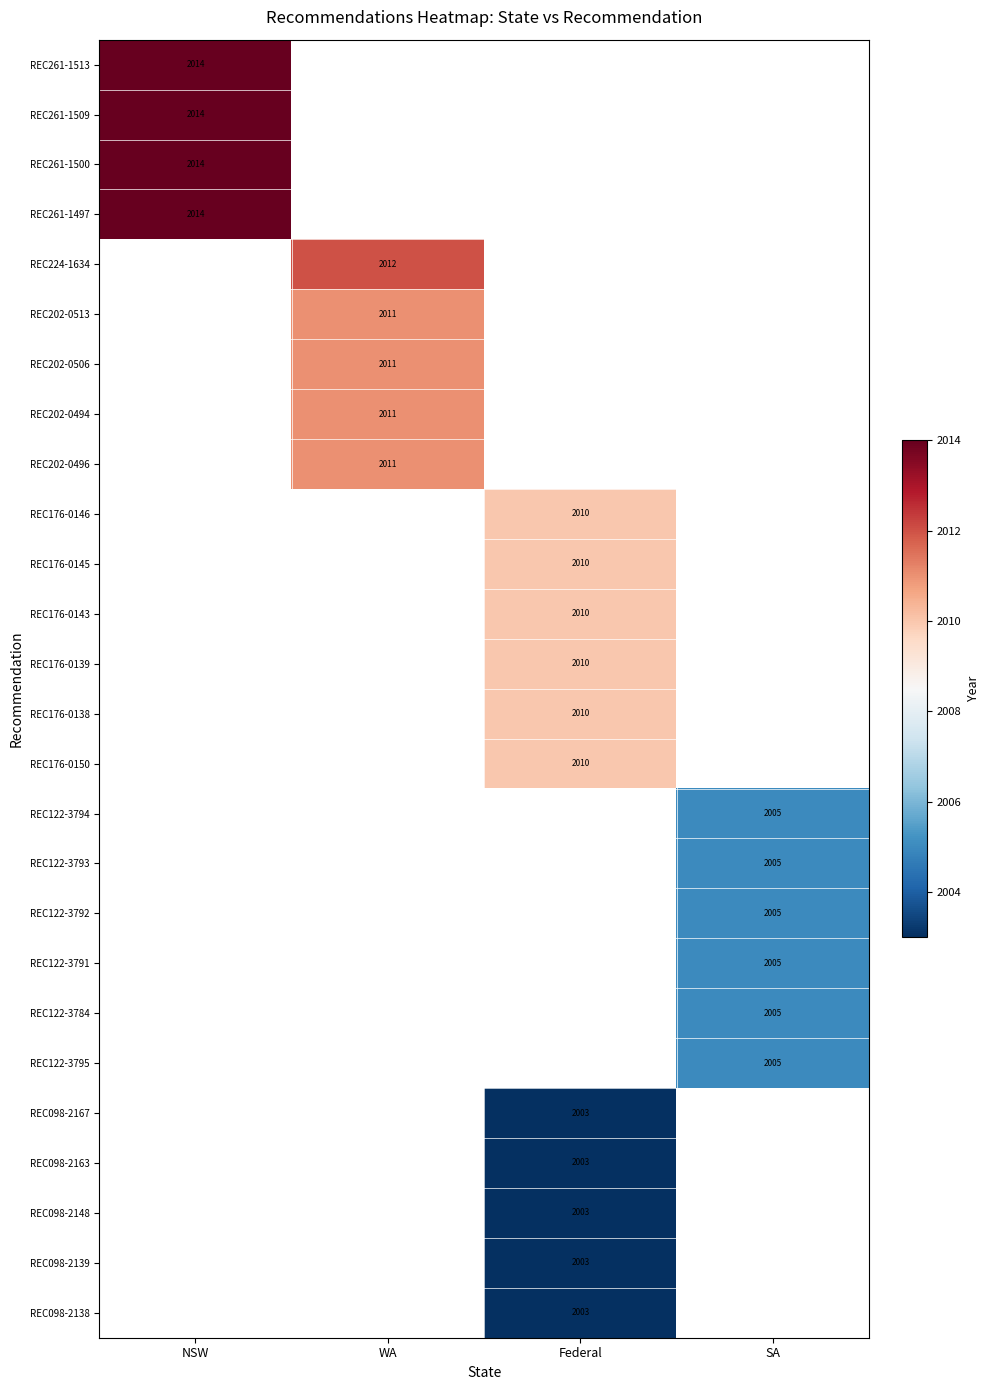

Is it true that REC261-1513 equals 2014 at NSW?

True